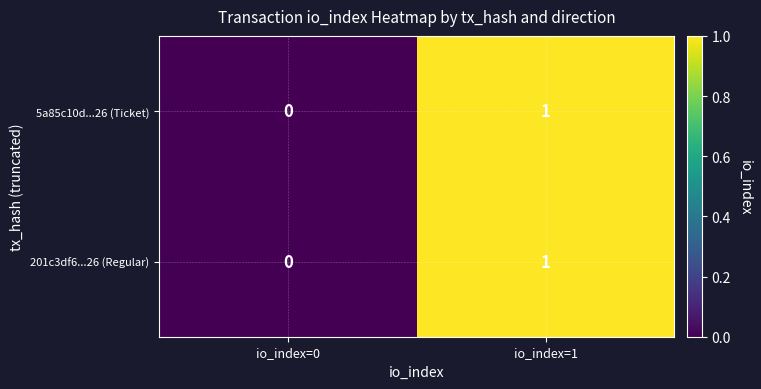

Reading left to right, extract all data points from this chart.

5a85c10d...26 (Ticket): 0	1
201c3df6...26 (Regular): 0	1